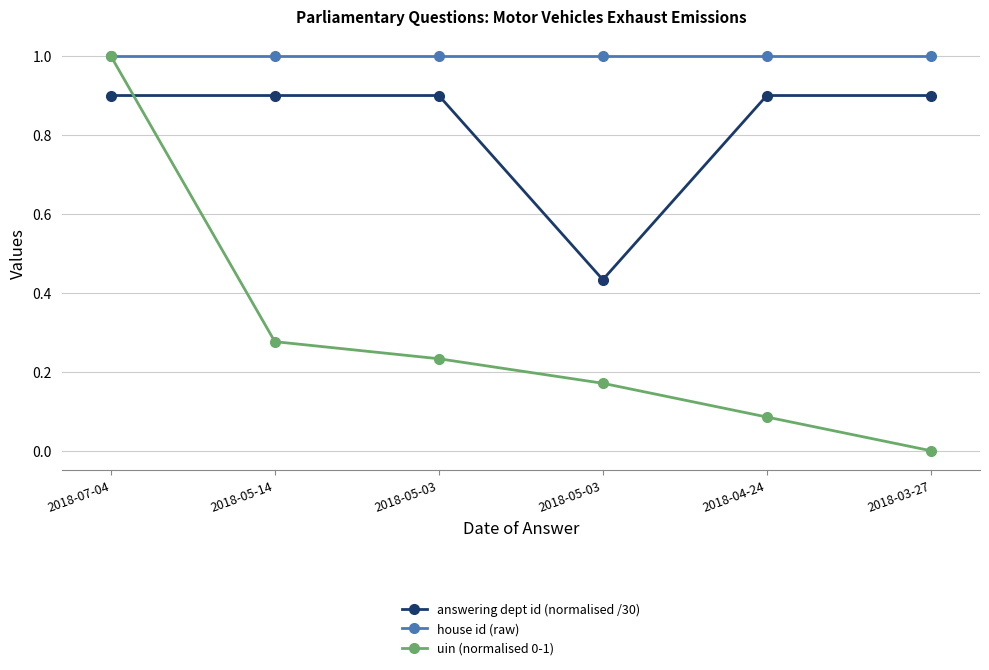

What is the sum of the answering dept id (normalised /30) values at 2018-04-24 and 2018-07-04?

1.8